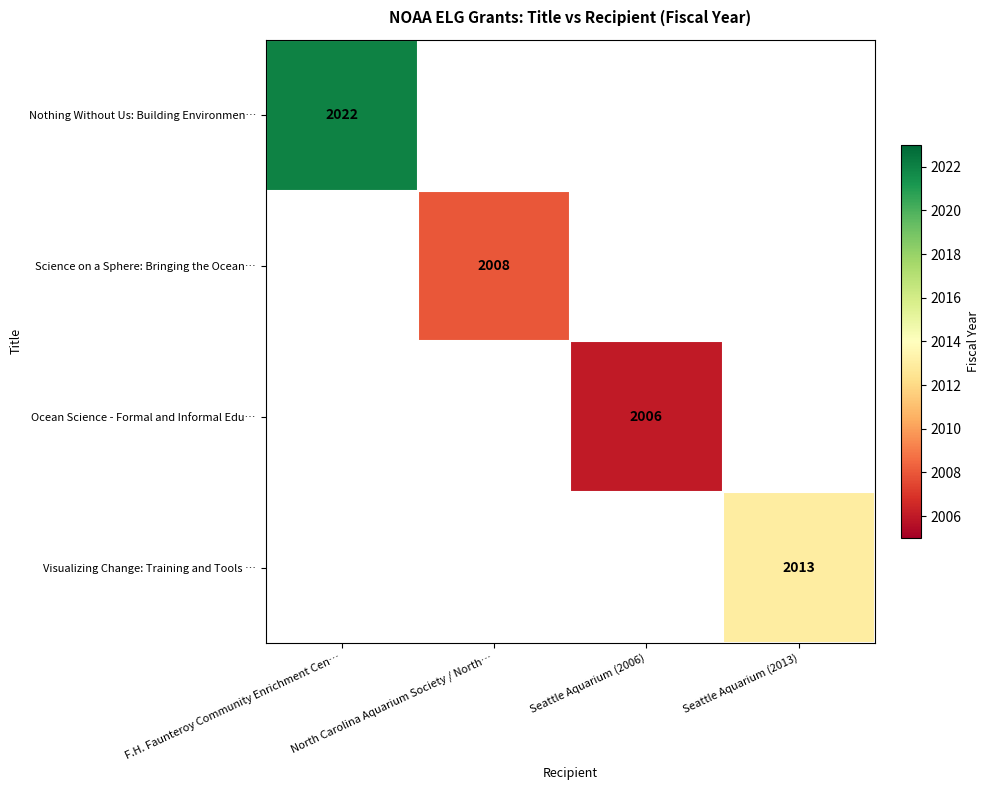

At which label is Nothing Without Us: Building Environmen… closest to 2022?

F.H. Faunteroy Community Enrichment Cen…